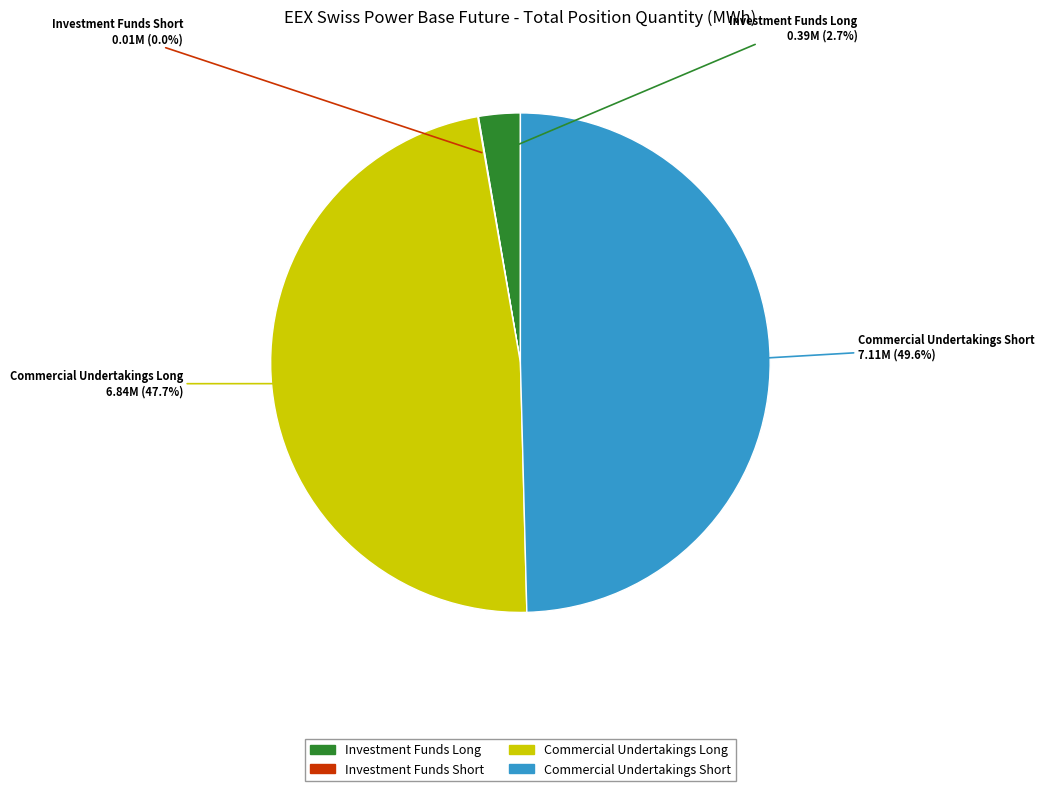

Does any single category account for the majority?

No